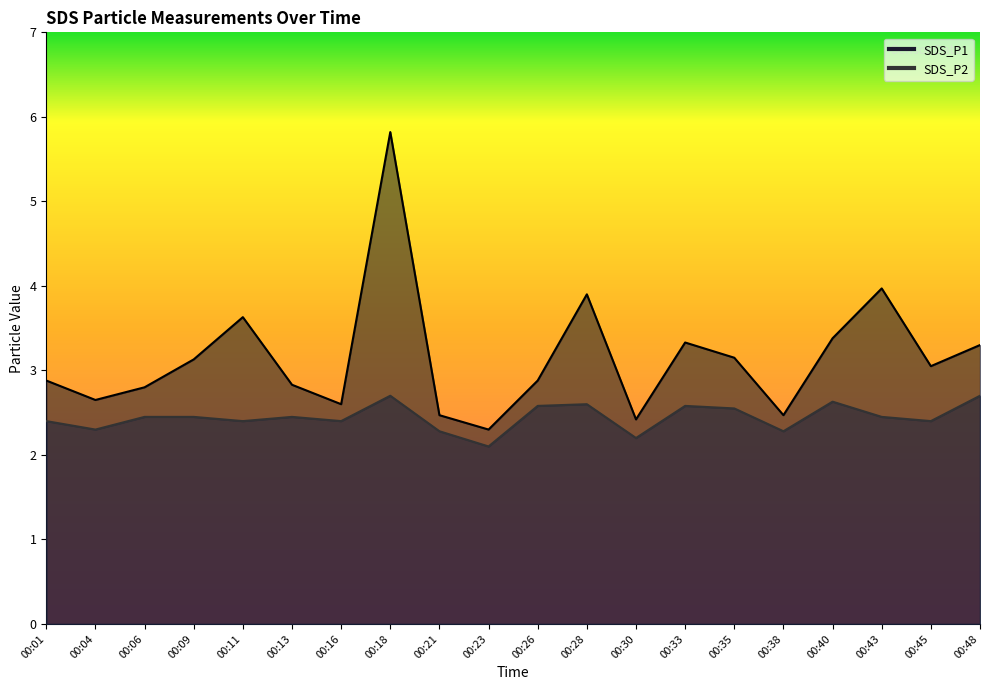

Rank the series by their average value, from lowest to highest.

SDS_P2, SDS_P1